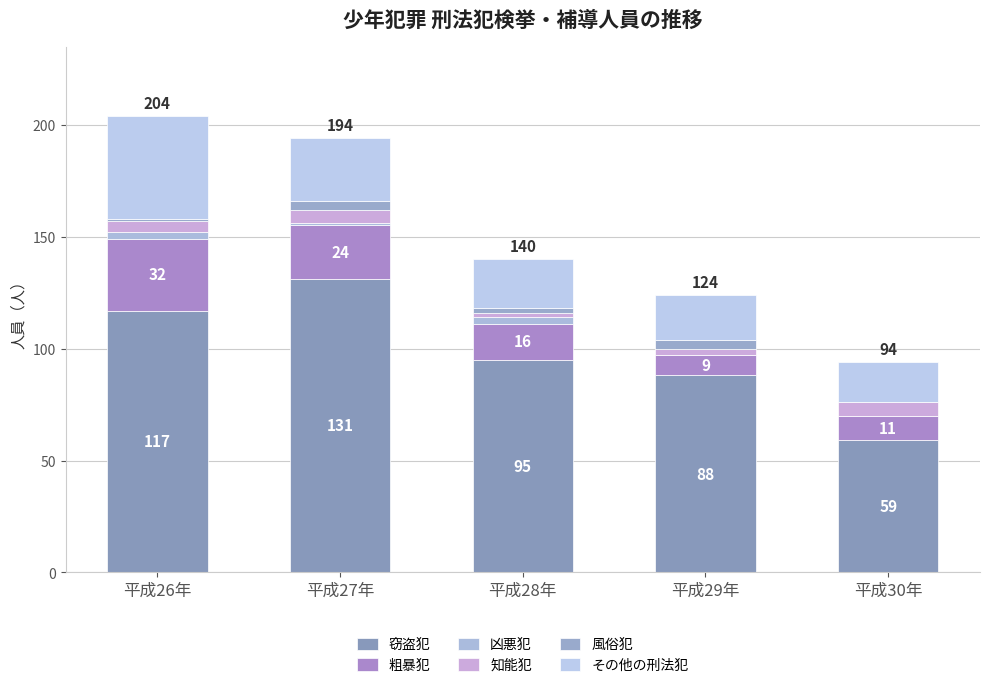

Rank the series at 平成26年 from highest to lowest value.

窃盗犯, その他の刑法犯, 粗暴犯, 知能犯, 凶悪犯, 風俗犯